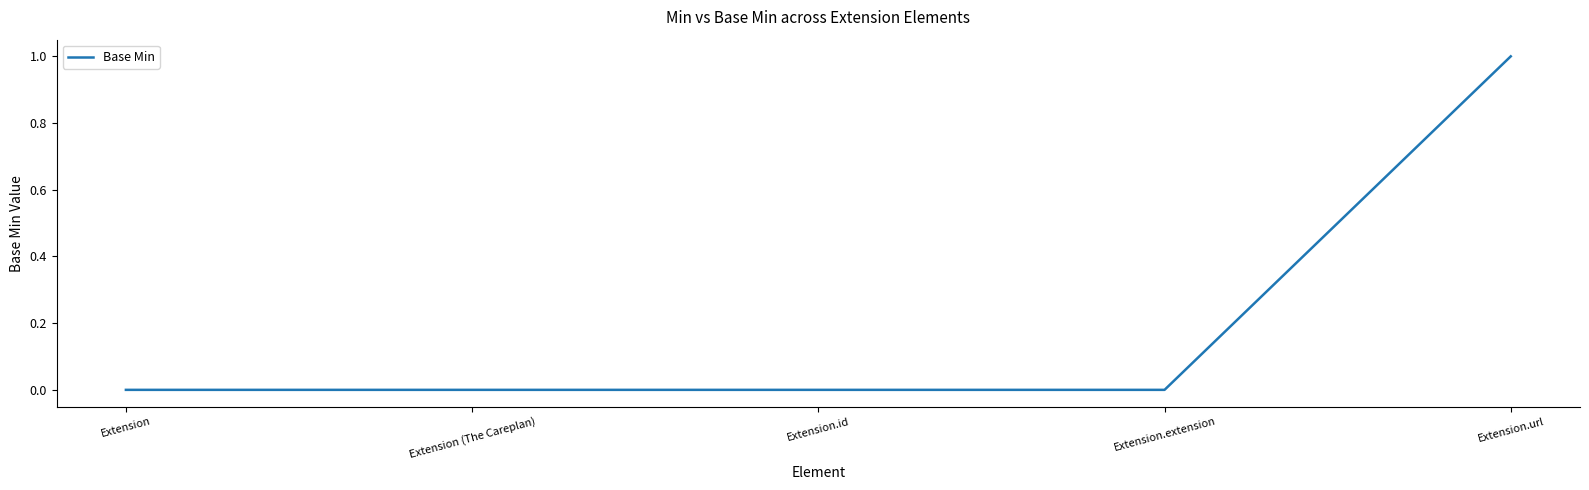

Count the number of data series in this chart.

1